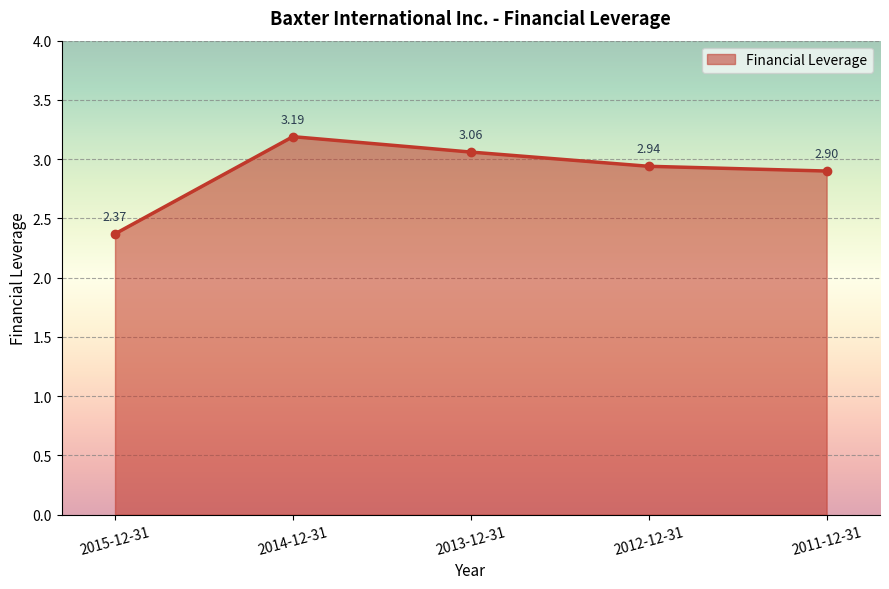

Is it true that the value at 2012-12-31 is 0.9?

False